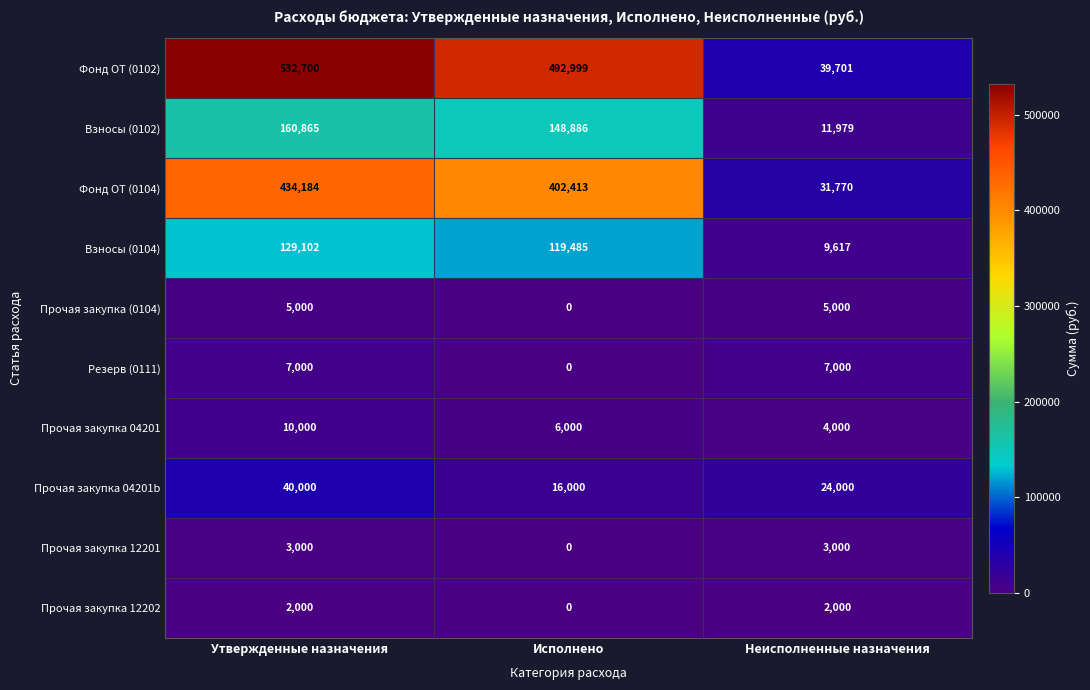

True or false: Прочая закупка 04201b has a value of 40000 at Утвержденные назначения.

True